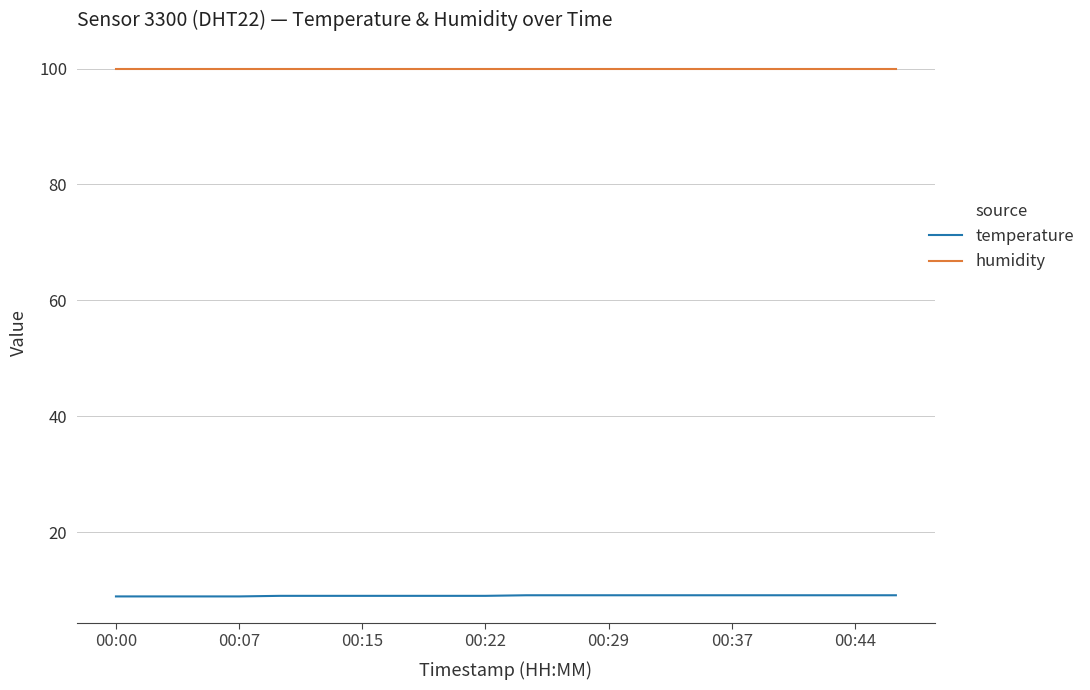

True or false: temperature and humidity intersect in this chart.

False